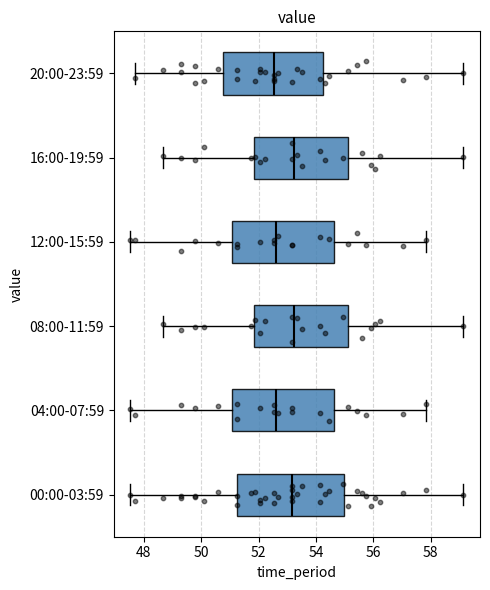

Which box is the widest, from its left edge to its right edge?

00:00-03:59